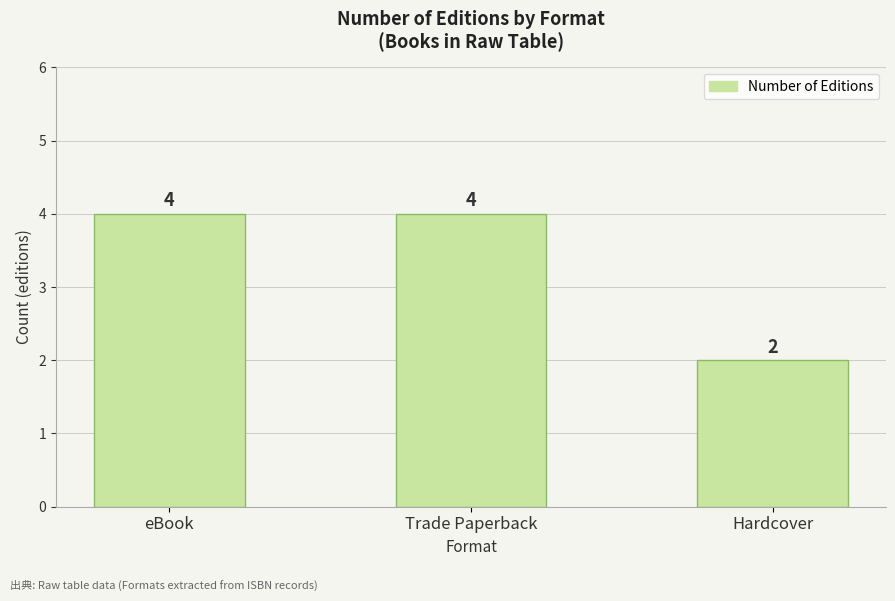

Reading left to right, extract all data points from this chart.

eBook=4	Trade Paperback=4	Hardcover=2